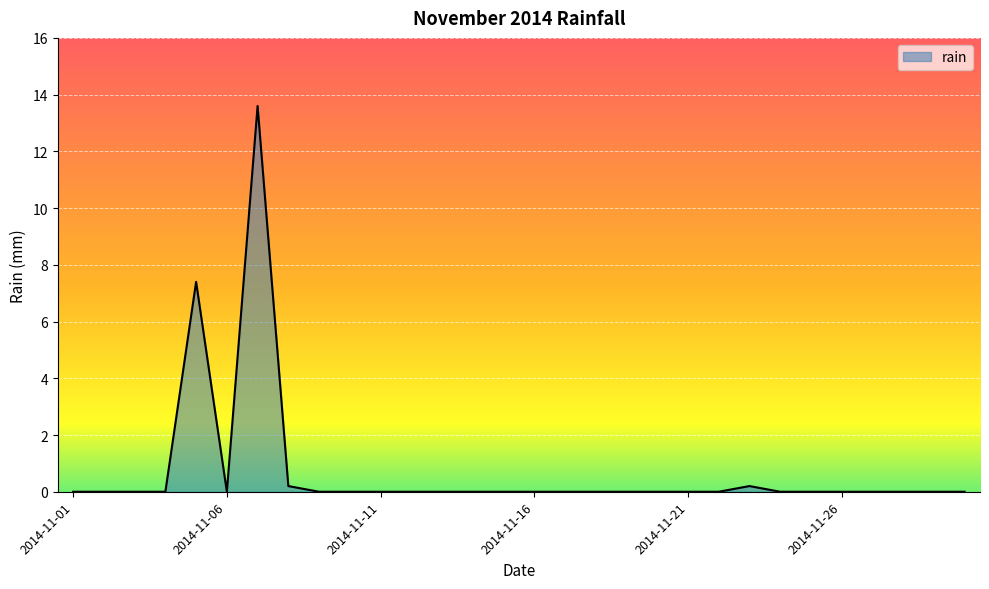

What is the greatest value displayed?

13.6